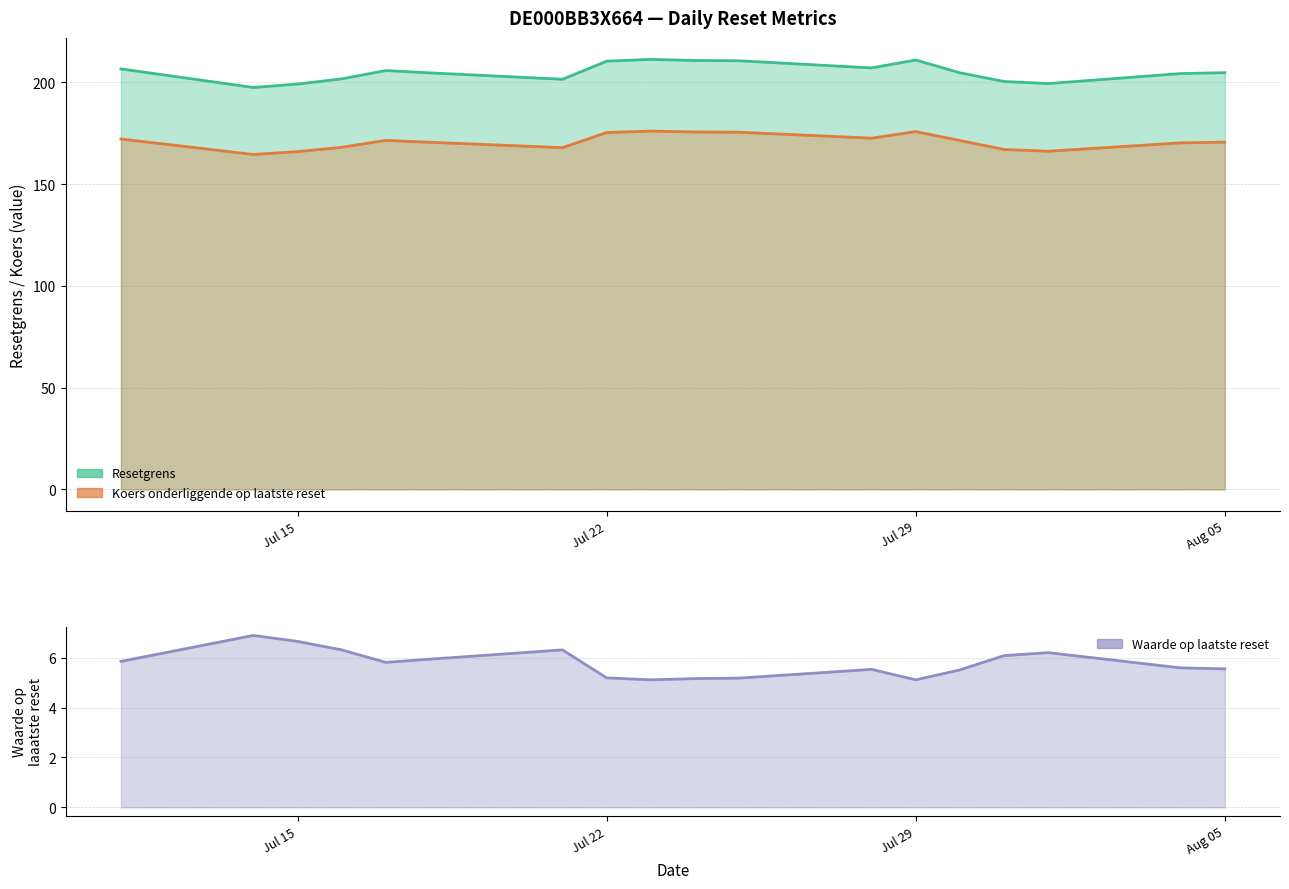

What is the difference between the second highest and minimum values in the Koers onderliggende op laatste reset series?

11.2